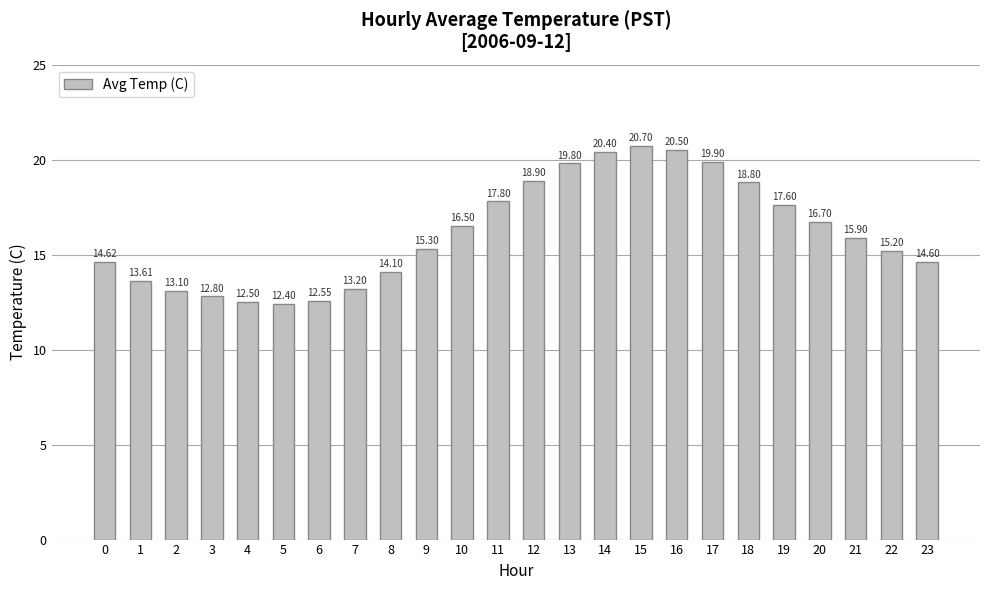

List the labels in order of value, smallest first.

5, 4, 6, 3, 2, 7, 1, 8, 23, 0, 22, 9, 21, 10, 20, 19, 11, 18, 12, 13, 17, 14, 16, 15